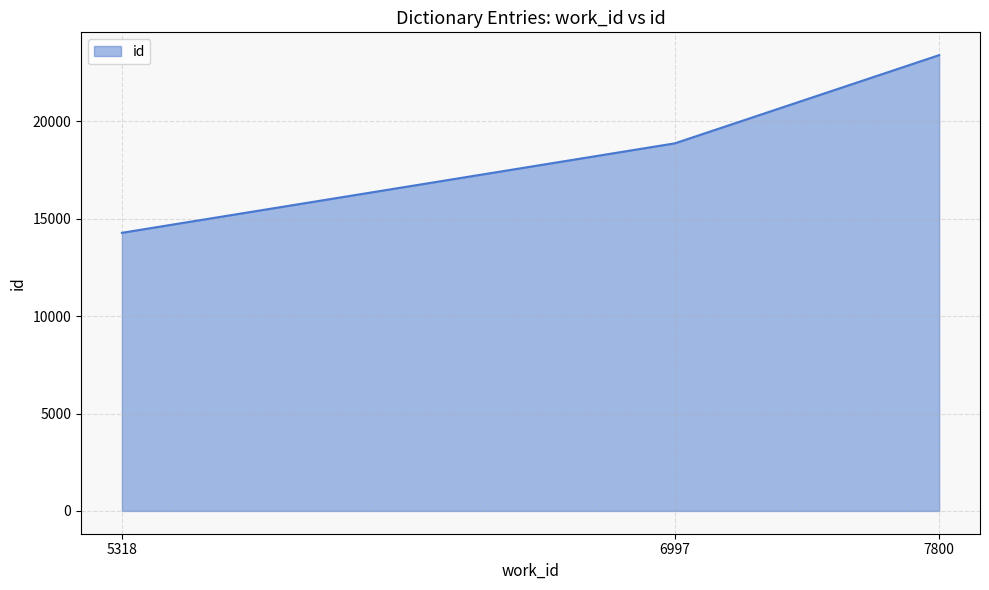

What is the difference between the maximum and minimum values?

9124